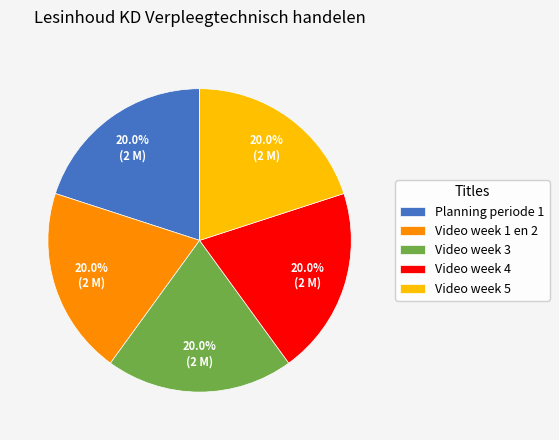

Combined, what portion of the pie is Video week 4 and Video week 3?

40.0%